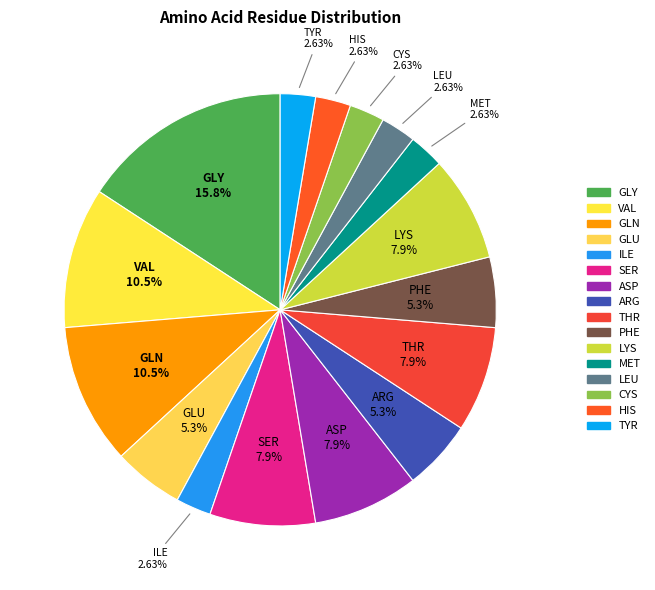

Do GLN and HIS together represent more than half of the pie?

No